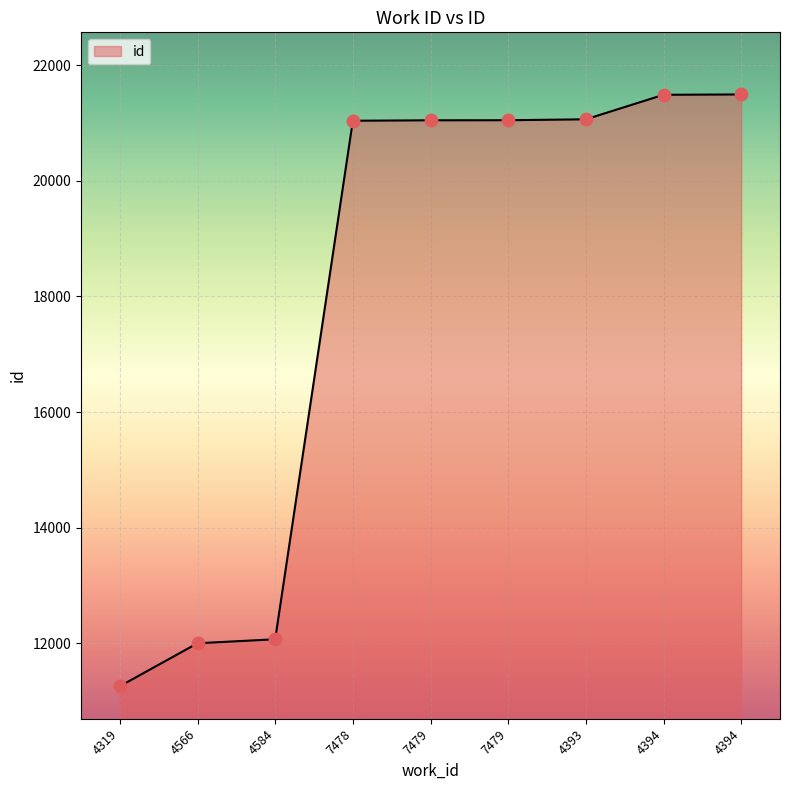

Which has a higher value, 4394 or 4393?

4394